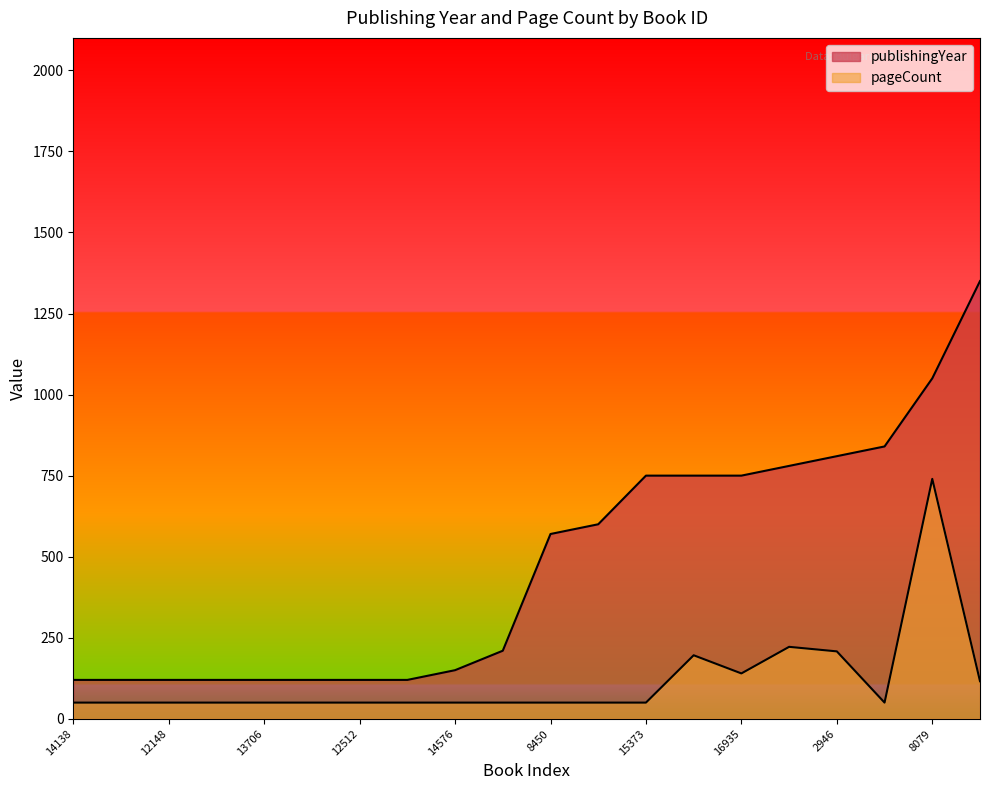

True or false: pageCount has more than 0 points higher than both neighbors.

True